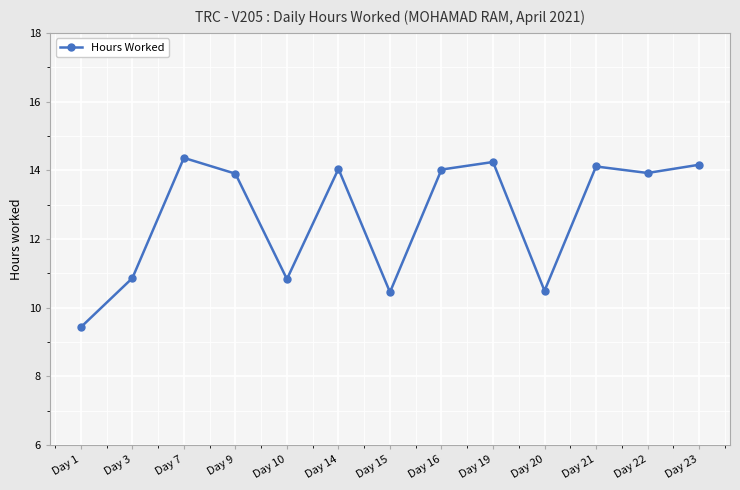

Which category has the highest value across all series?

Day 7